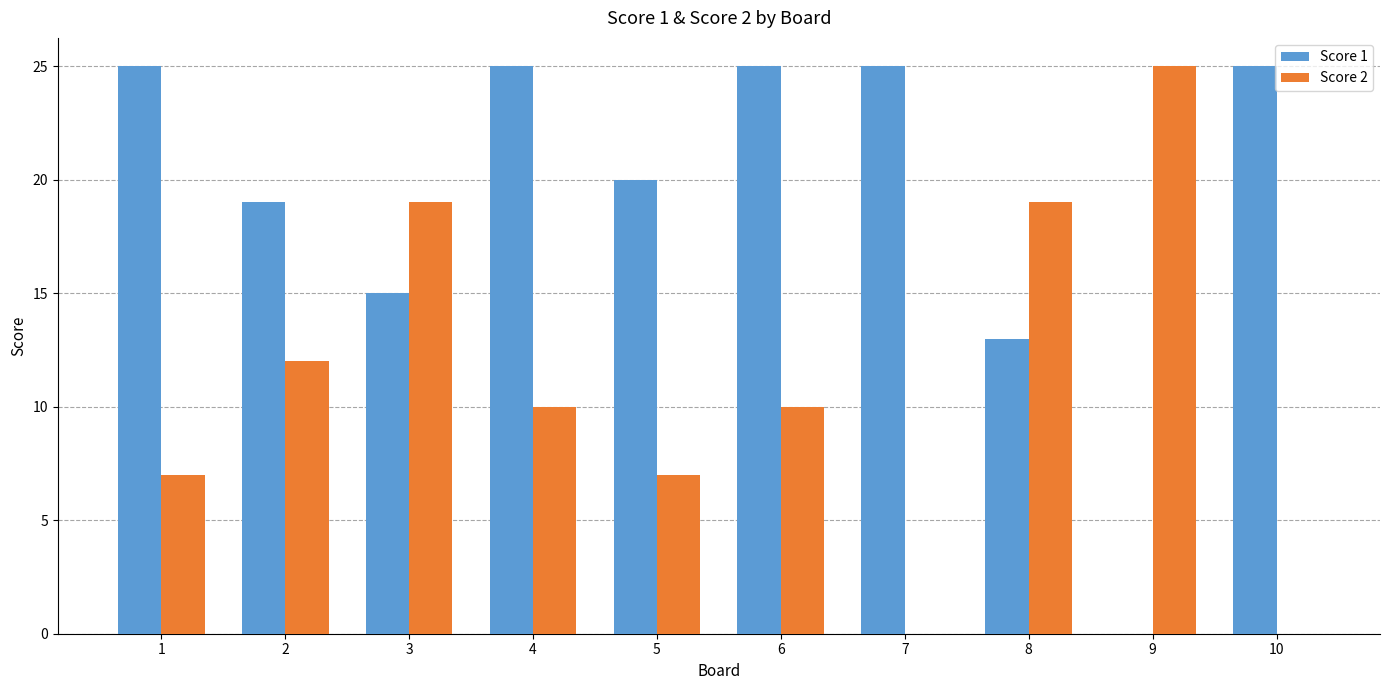

True or false: Score 2 has a value of 7 at 1.

True